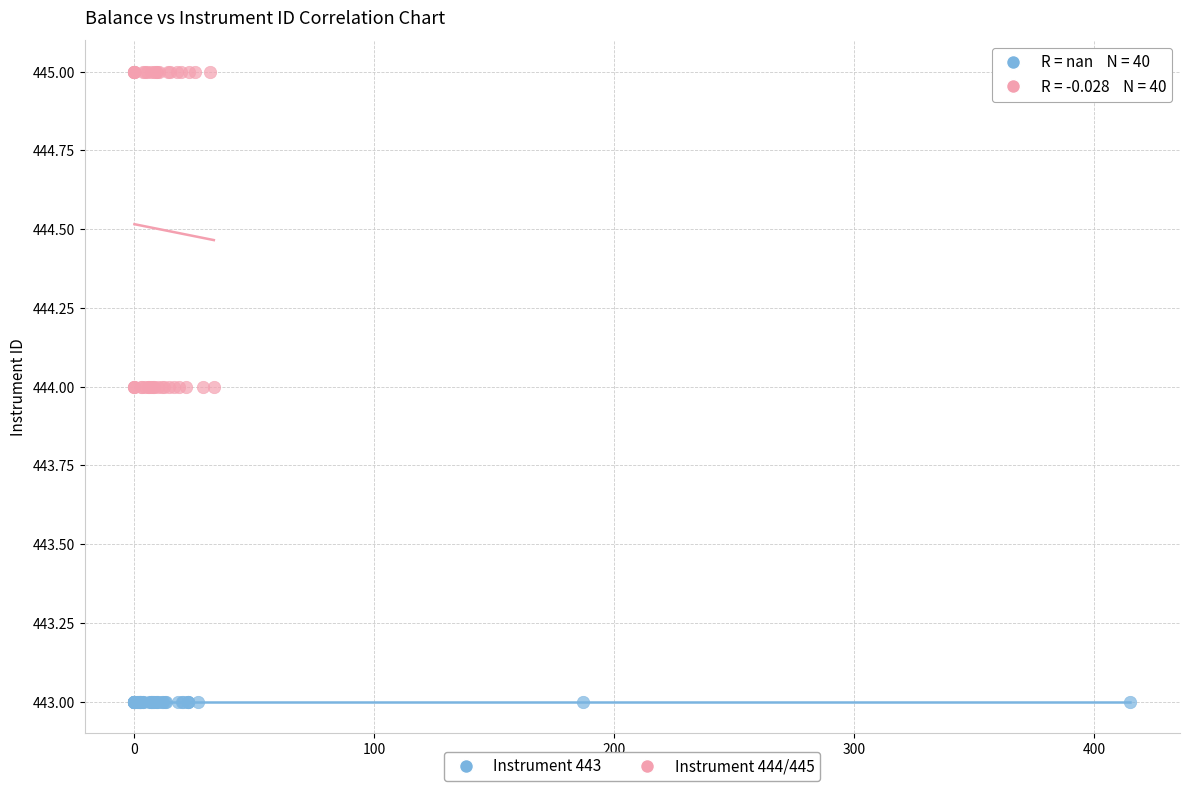

Which series contains the highest Y value?

Instrument 444/445